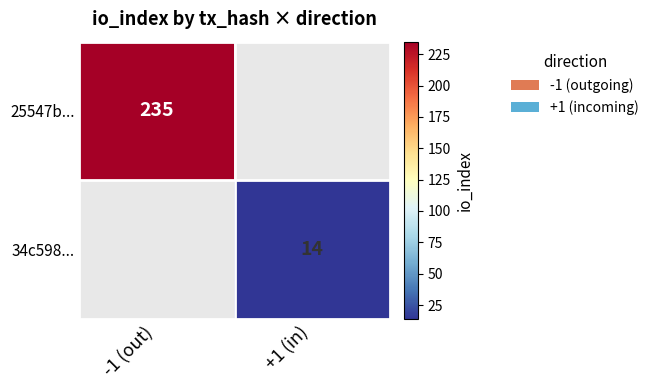

Is the value of 25547b... at -1 (out) greater than the value of 34c598... at +1 (in)?

Yes